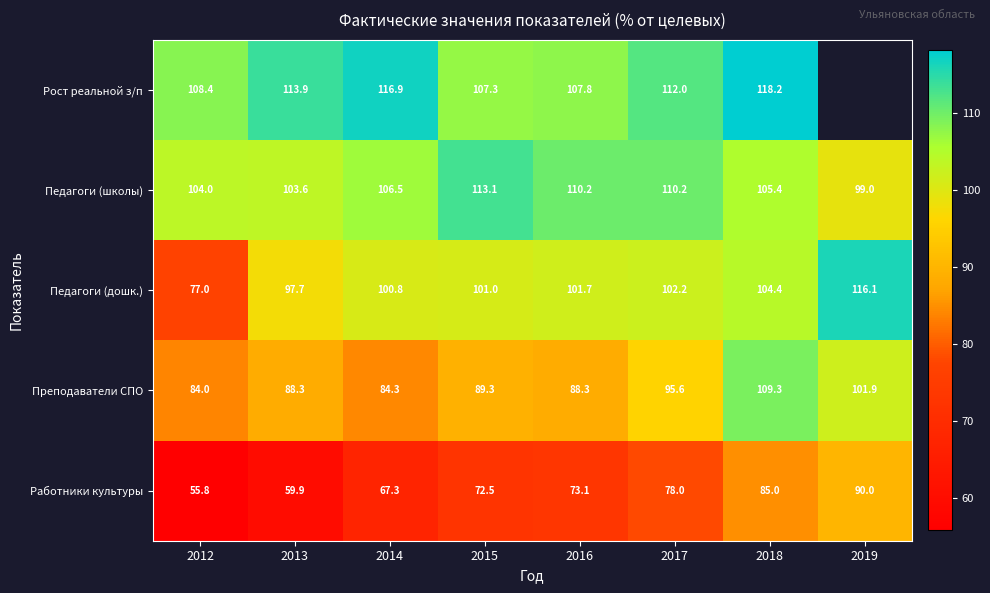

Between 2012 and 2015, which series saw the biggest shift?

Педагоги (дошк.)